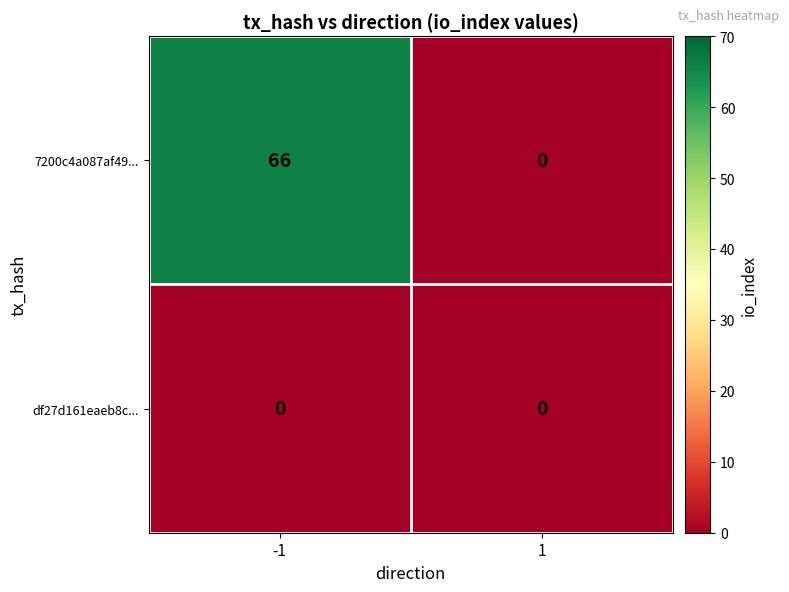

Rank the series by their maximum value, from highest to lowest.

7200c4a087af49..., df27d161eaeb8c...